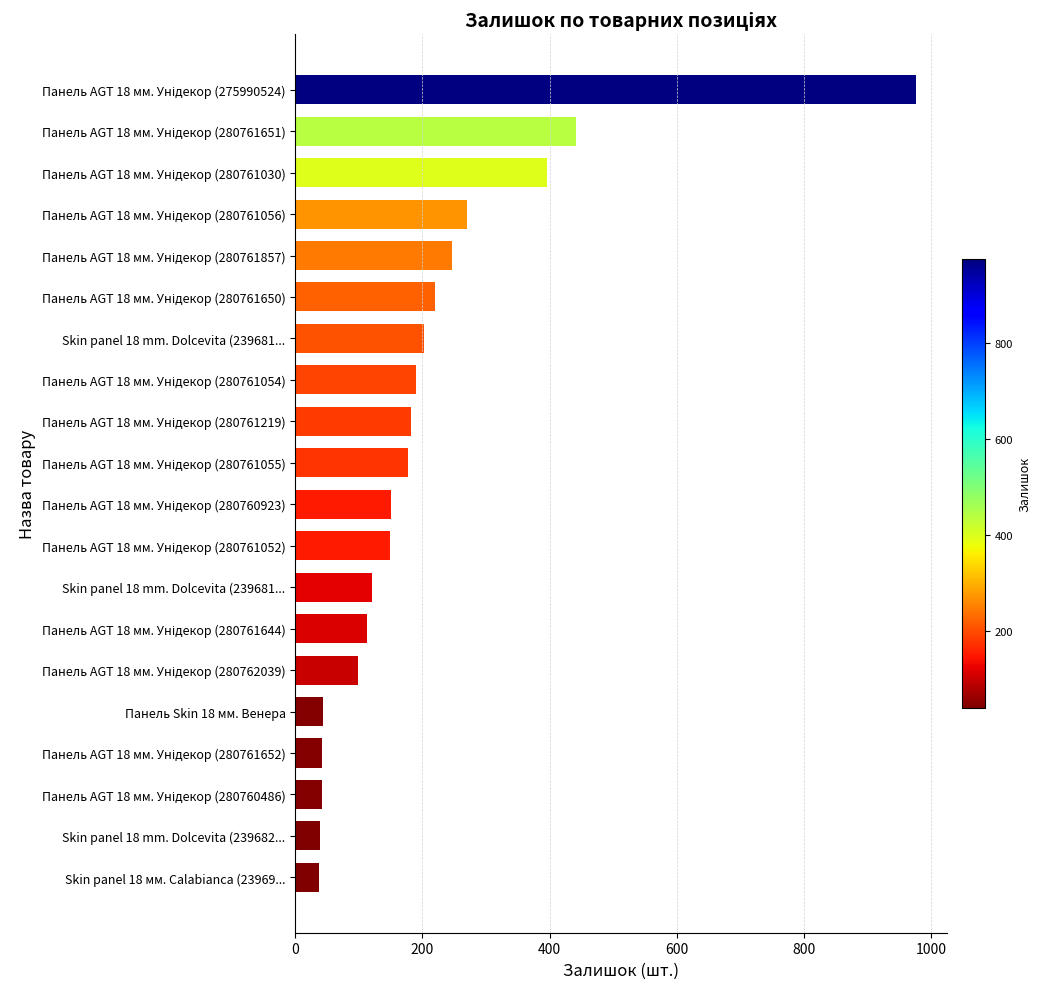

How many bars are there in total?

20